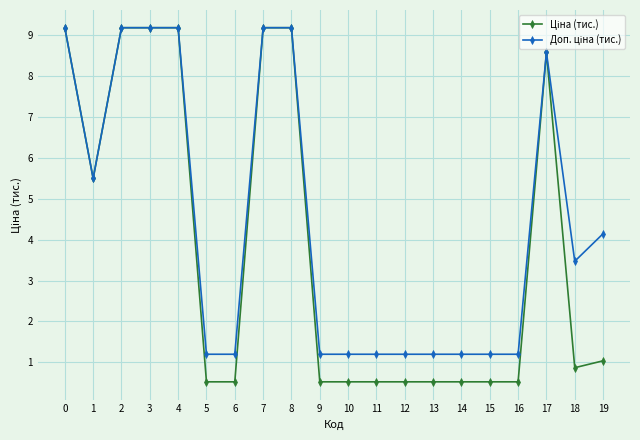

How many lines are shown in the chart?

2